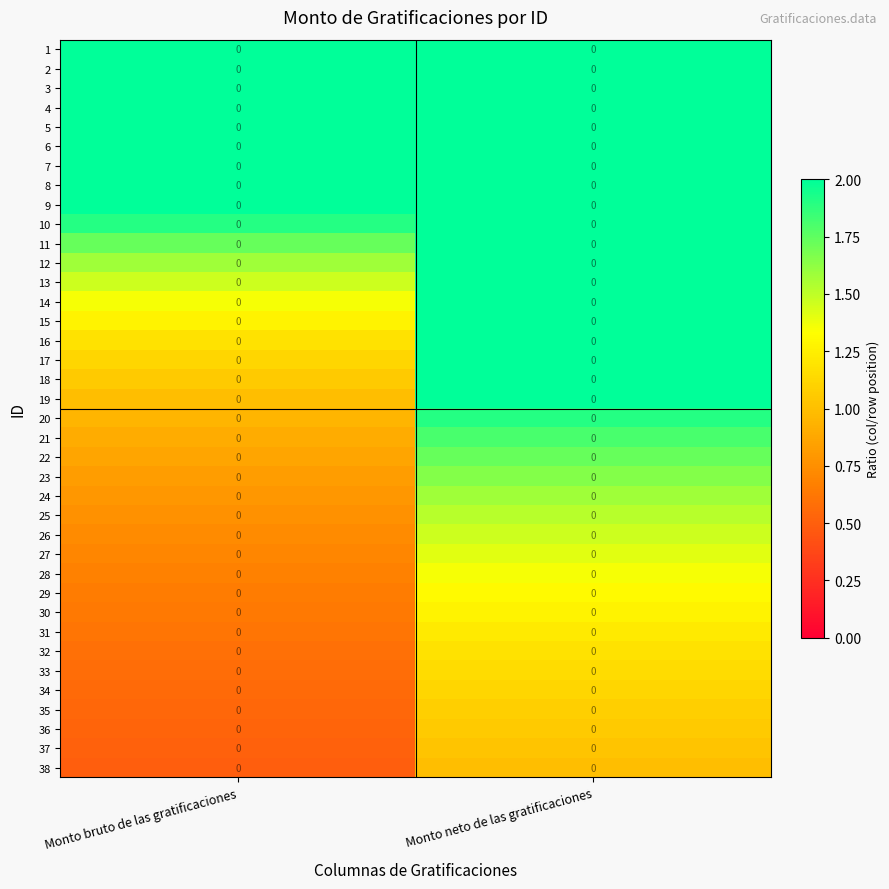

What is the sum of all 24 values?

2.4